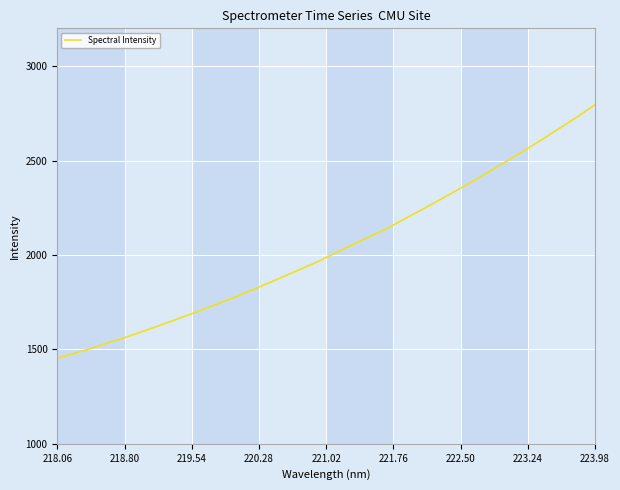

What is the difference between the maximum and minimum values?

1343.1